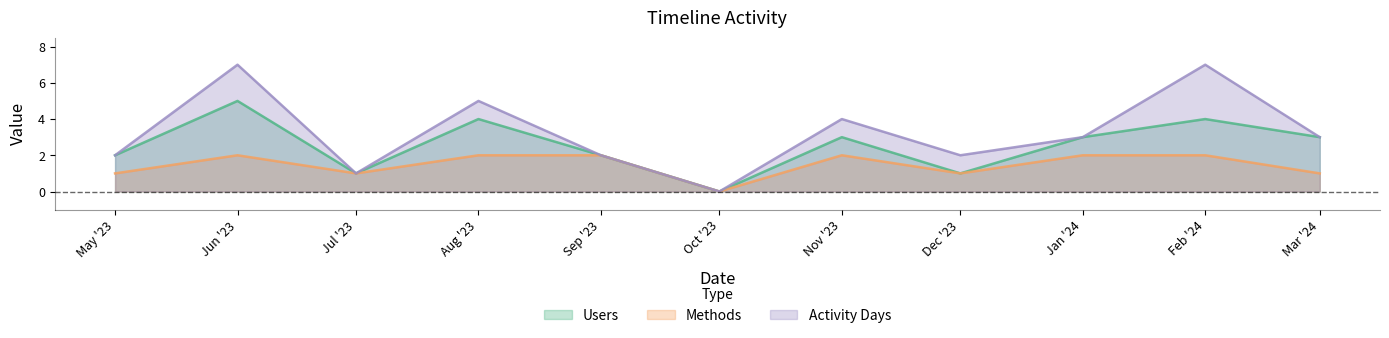

True or false: Activity Days has more than 0 interior local peaks.

True